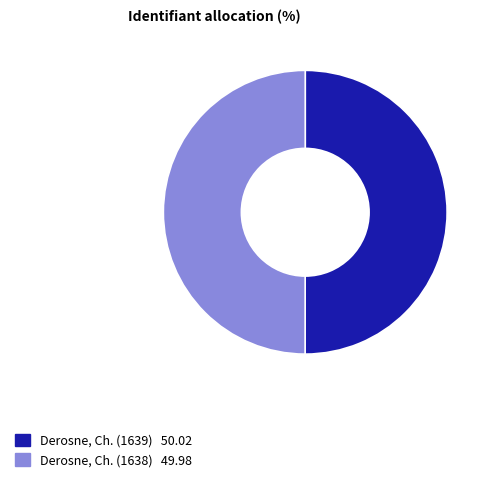

The Derosne, Ch. (1638) slice represents 50% of the pie. True or false?

True